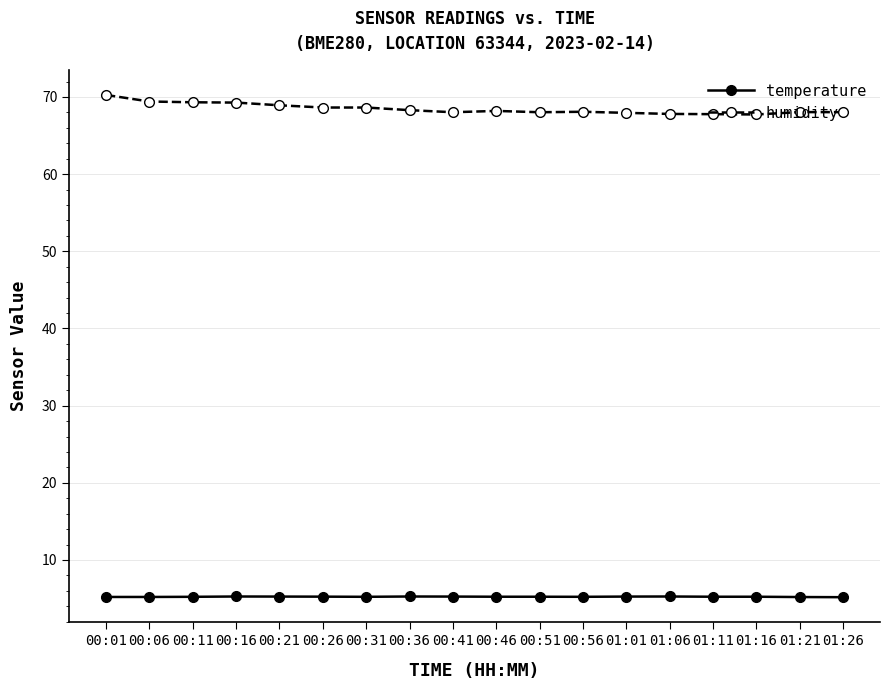

True or false: humidity and temperature cross at least once.

False